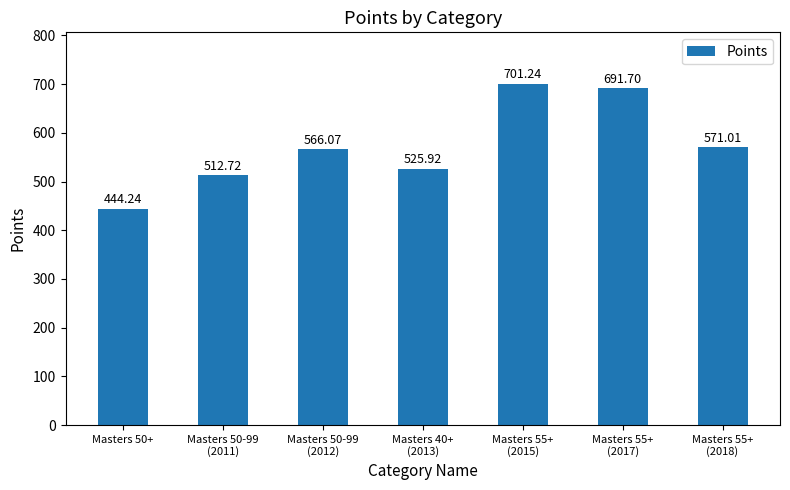

Reading left to right, extract all data points from this chart.

Masters 50+=444.2	Masters 50-99
(2011)=512.7	Masters 50-99
(2012)=566.1	Masters 40+
(2013)=525.9	Masters 55+
(2015)=701.2	Masters 55+
(2017)=691.7	Masters 55+
(2018)=571.0